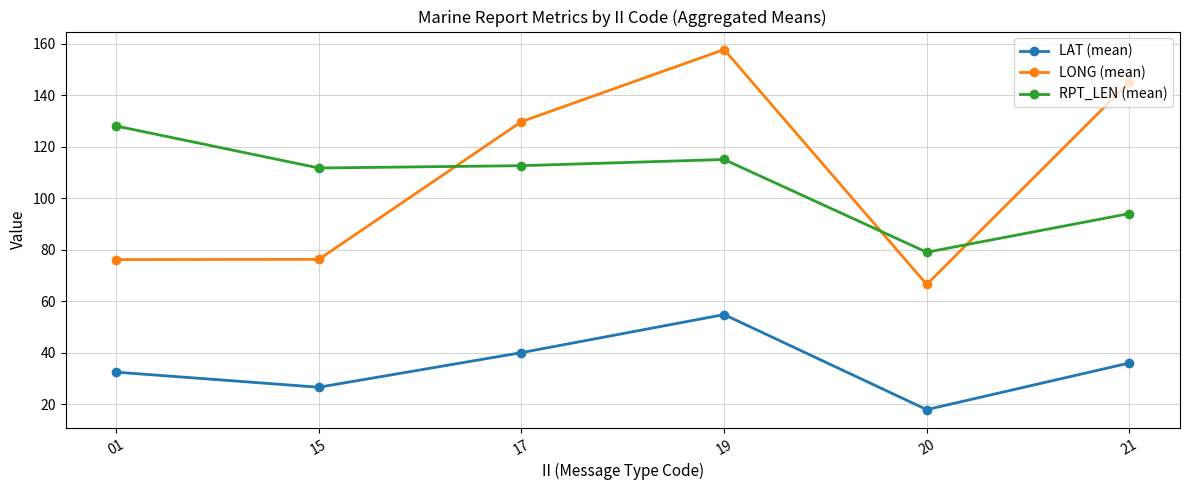

Between 19 and 21, which series saw the biggest shift?

RPT_LEN (mean)